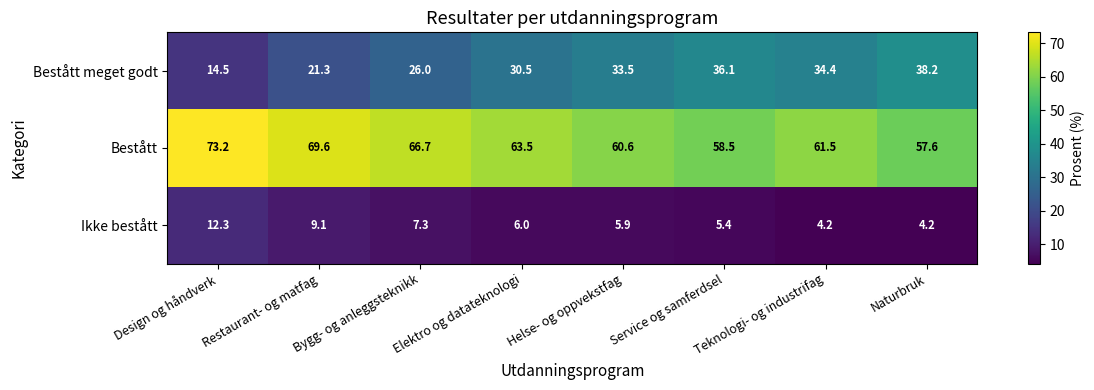

At which label does Bestått reach its minimum?

Naturbruk